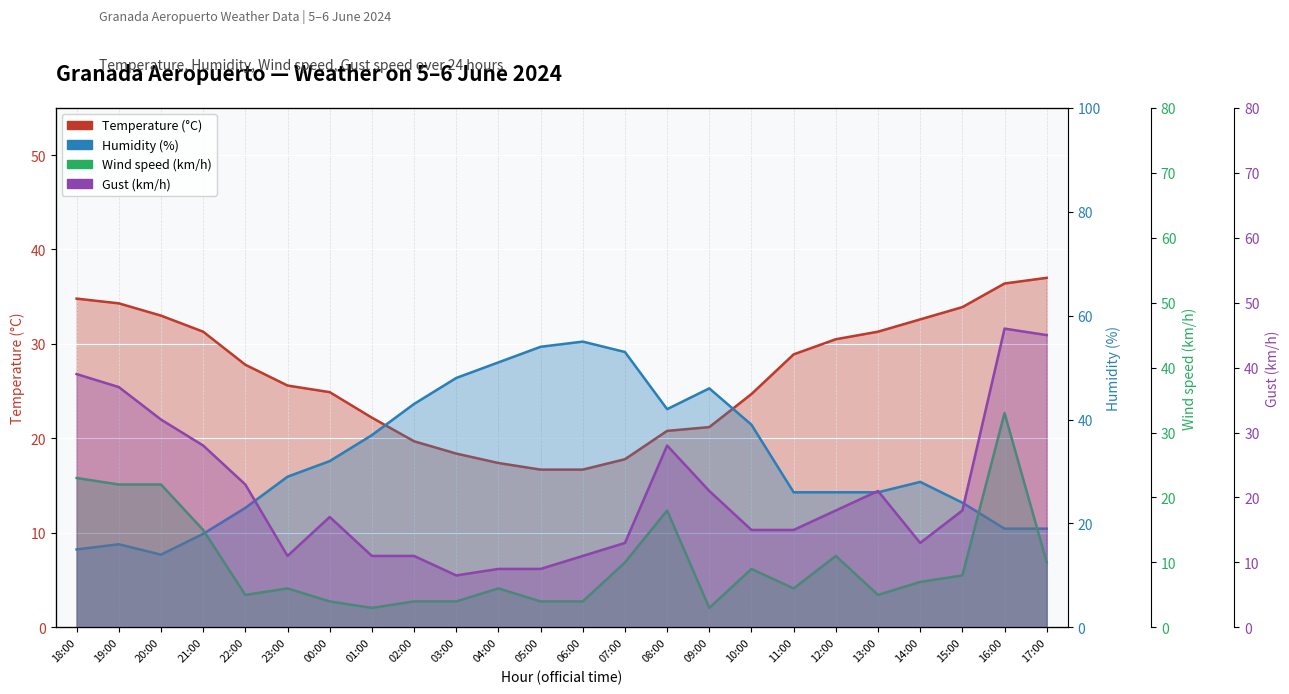

True or false: Gust (km/h) and Wind speed (km/h) cross at least once.

False